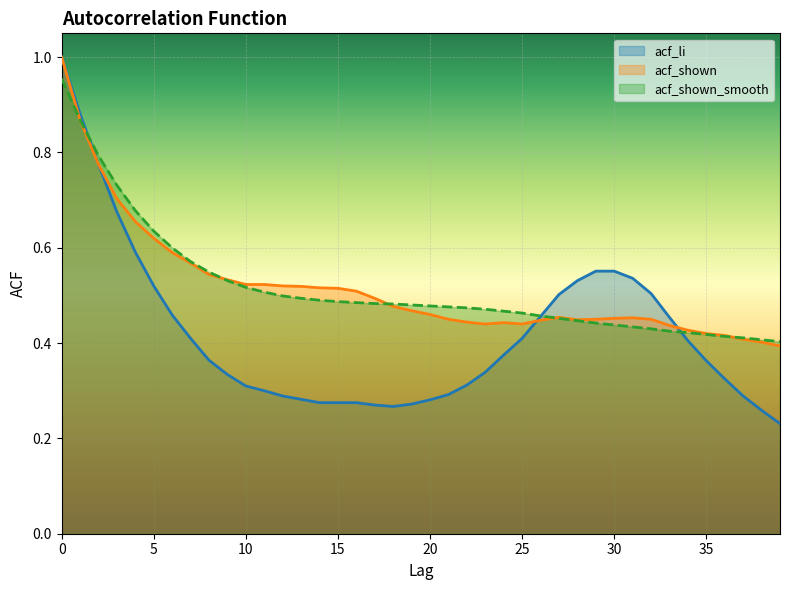

What is the highest value of the acf_li series?

1.0